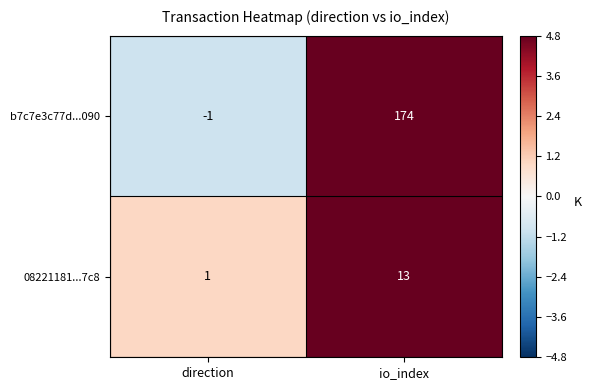

Which series has the largest total across all categories?

b7c7e3c77d...090